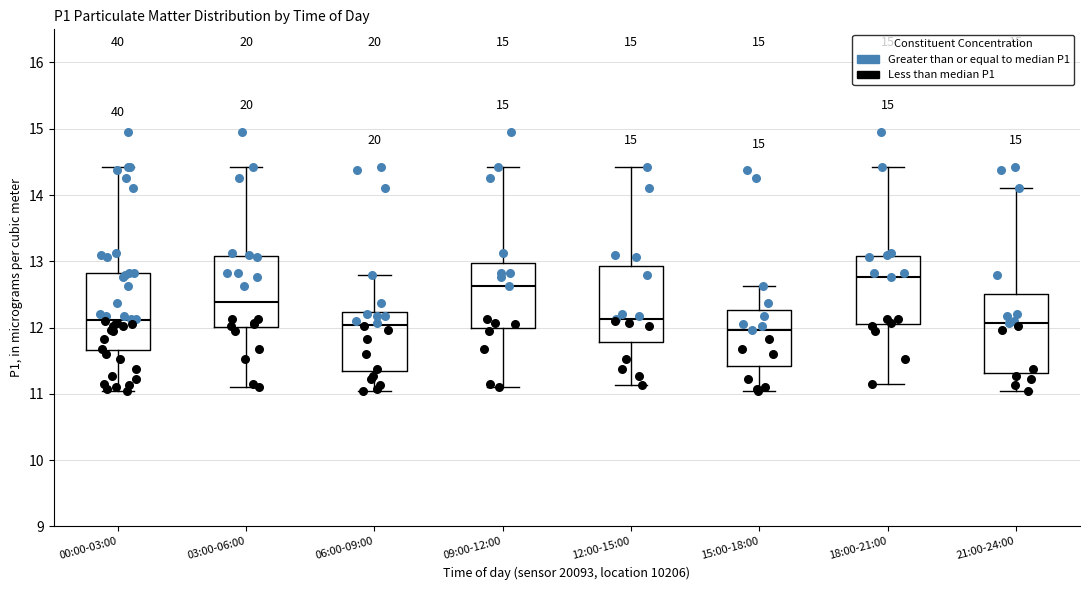

Where is the lower edge of the box for 00:00-03:00 on the y-axis? The values are not printed on the chart, so give them approximately, as read against the axis.

11.7